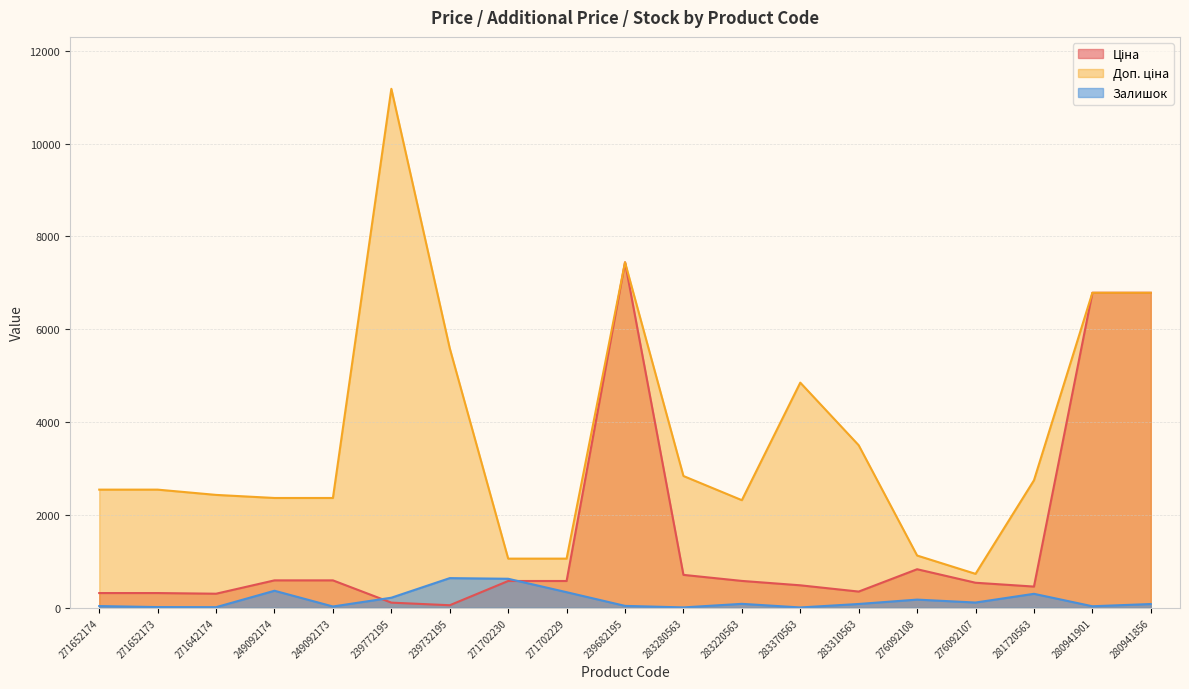

How many interior local peaks does the Доп. ціна series have?

3